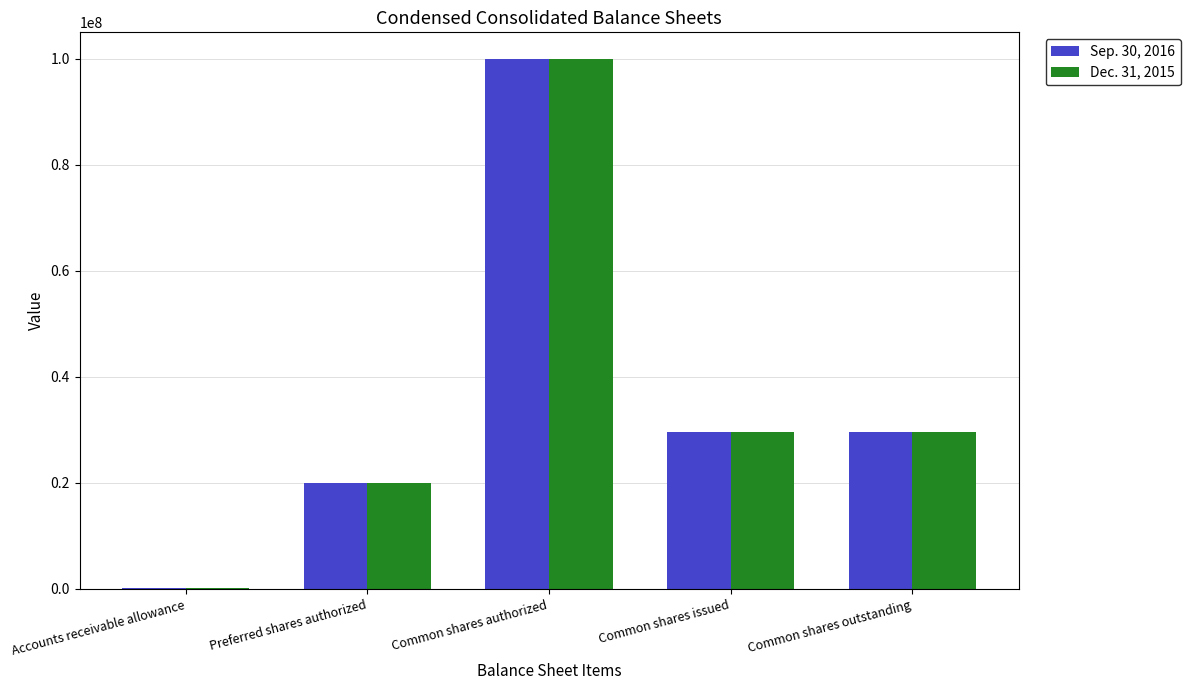

Which label corresponds to the largest value in the chart?

Common shares authorized